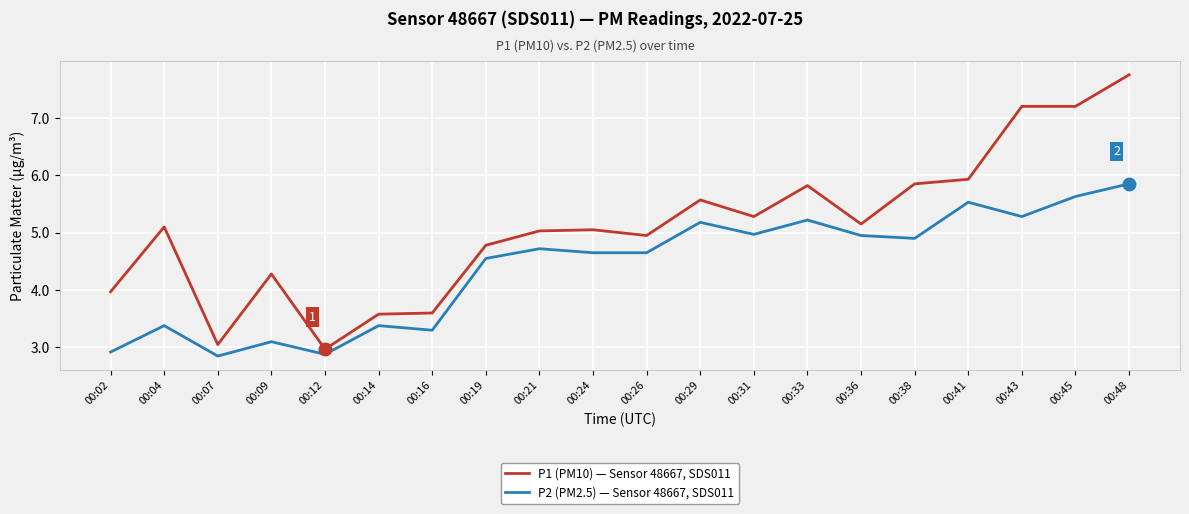

What is the difference between the maximum and minimum values in the P1 (PM10) — Sensor 48667, SDS011 series?

4.8